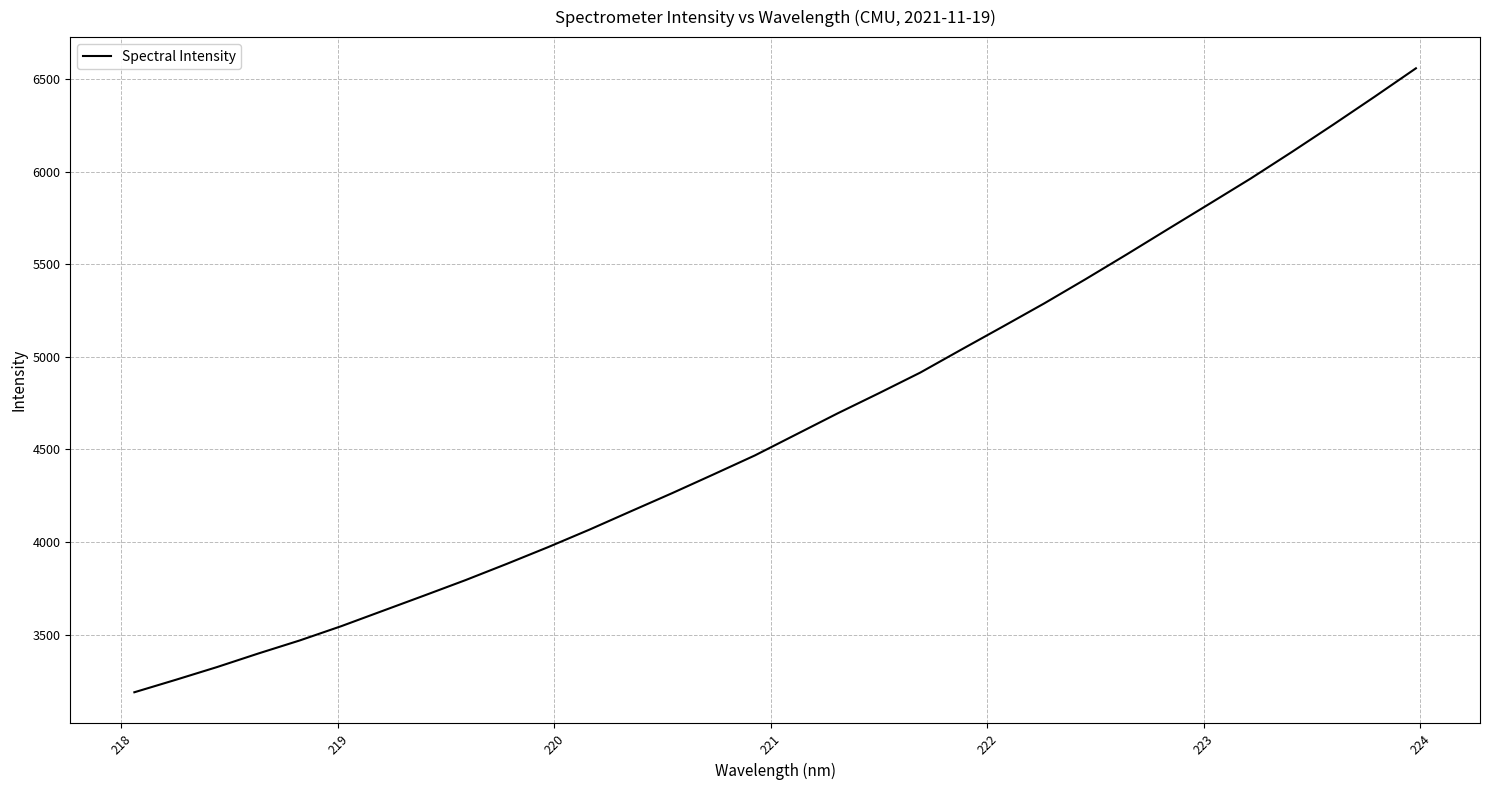

What is the maximum value shown in the chart?

6559.2